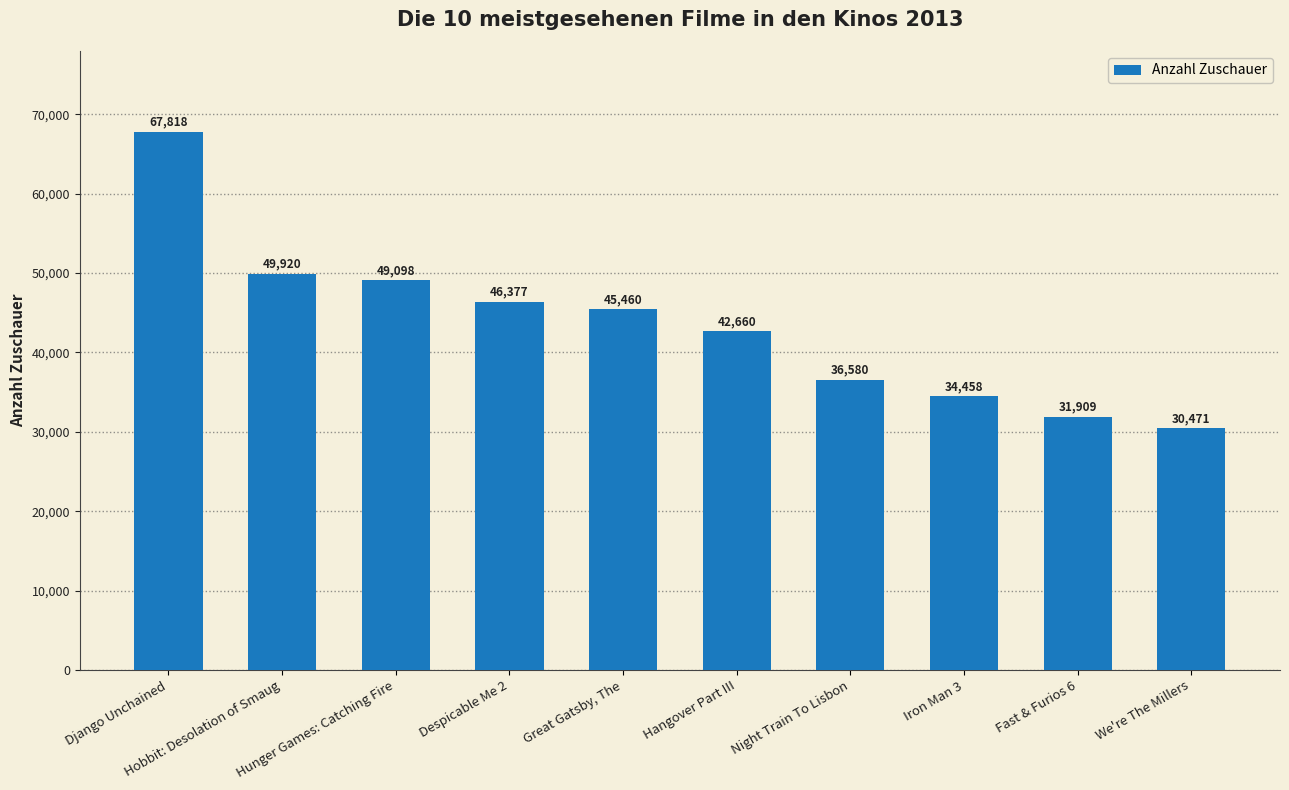

What is the change in value from Hangover Part III to Fast & Furios 6?

-10751